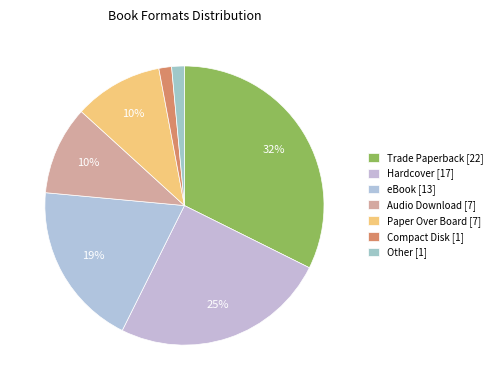

What percentage is the Compact Disk slice, to the nearest percent?

1%